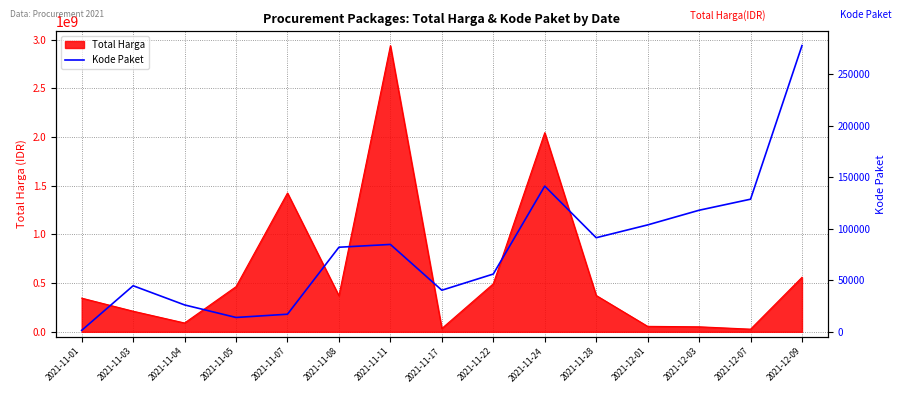

What is the approximate value at 2021-11-22, to the nearest 10?

55830